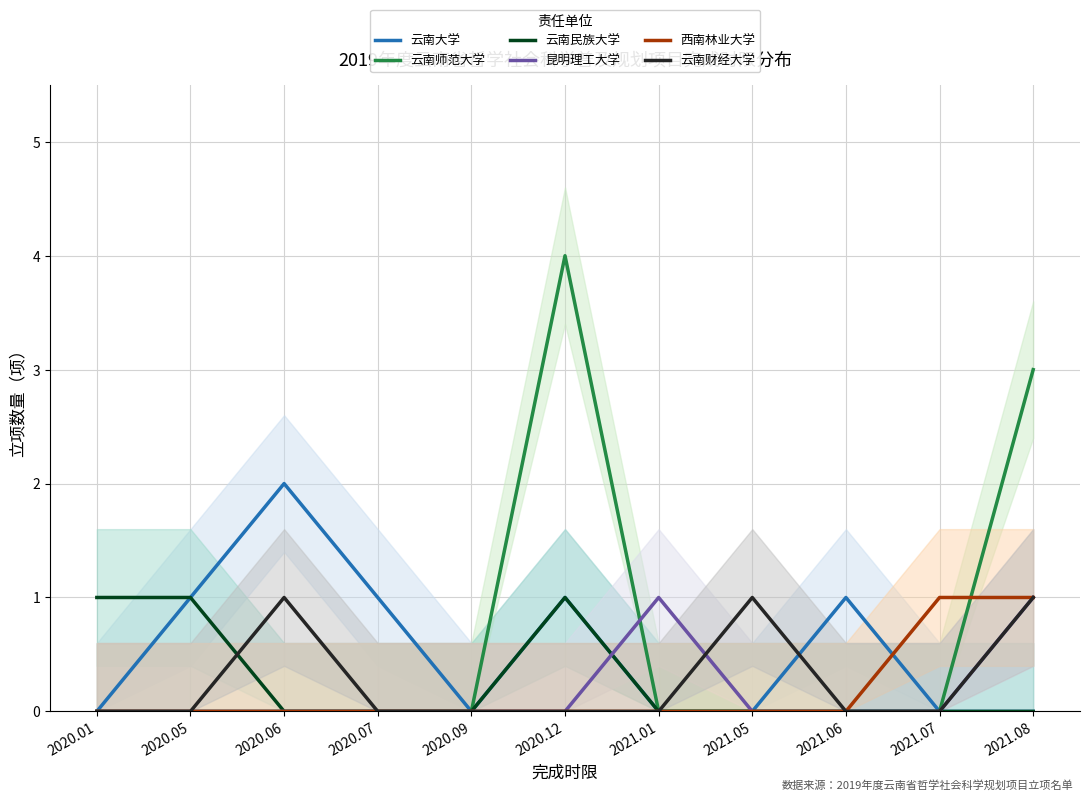

Where is the first local maximum for 云南大学?

2020.06